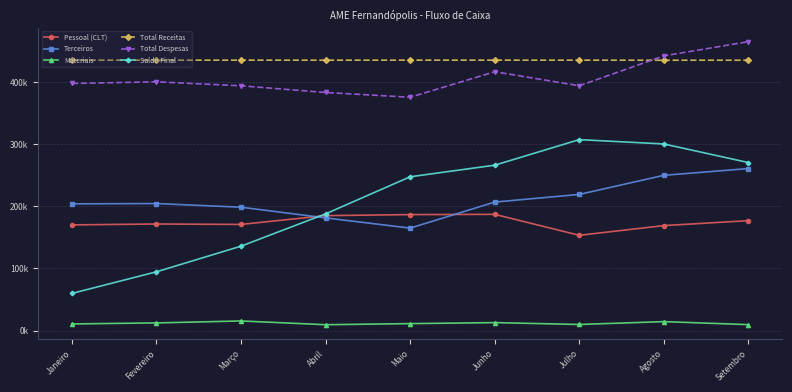

Reading left to right, extract all data points from this chart.

Pessoal (CLT): Janeiro=169881.7	Fevereiro=171301.8	Março=170612.9	Abril=184778.6	Maio=186402.7	Junho=186823.8	Julho=153148.0	Agosto=168739.9	Setembro=176670.2
Terceiros: Janeiro=203695.5	Fevereiro=204203.2	Março=198297.0	Abril=181100.4	Maio=164715.8	Junho=206559.5	Julho=218892.6	Agosto=249626.3	Setembro=260467.8
Materiais: Janeiro=10567.3	Fevereiro=12221.6	Março=15349.4	Abril=9309.6	Maio=11062.9	Junho=12680.9	Julho=9679.1	Agosto=14276.2	Setembro=9424.0
Total Receitas: Janeiro=434795.8	Fevereiro=434784.7	Março=434822.3	Abril=434779.6	Maio=434821.4	Junho=434819.9	Julho=434795.3	Agosto=434722.3	Setembro=434704.7
Total Despesas: Janeiro=397325.0	Fevereiro=400028.9	Março=393575.3	Abril=382826.3	Maio=375174.9	Junho=416196.5	Julho=393660.2	Agosto=441720.5	Setembro=464596.0
Saldo Final: Janeiro=59662.7	Fevereiro=94418.5	Março=135665.5	Abril=187618.9	Maio=247265.4	Junho=265888.8	Julho=307023.9	Agosto=300025.8	Setembro=270134.5